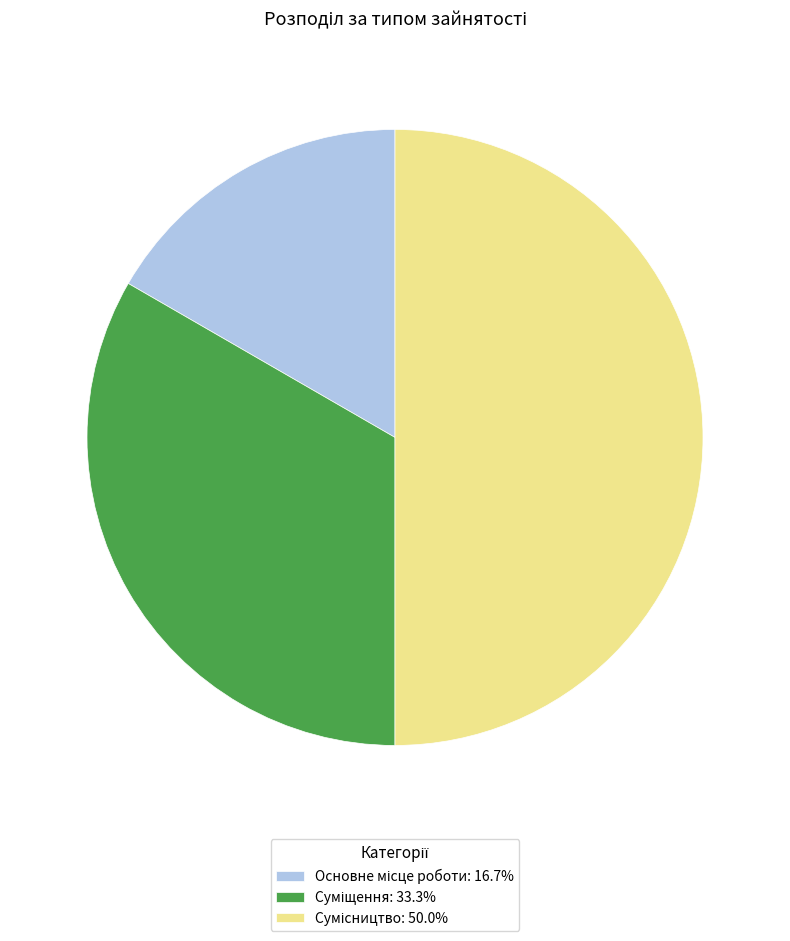

How many segments does this pie chart have?

3